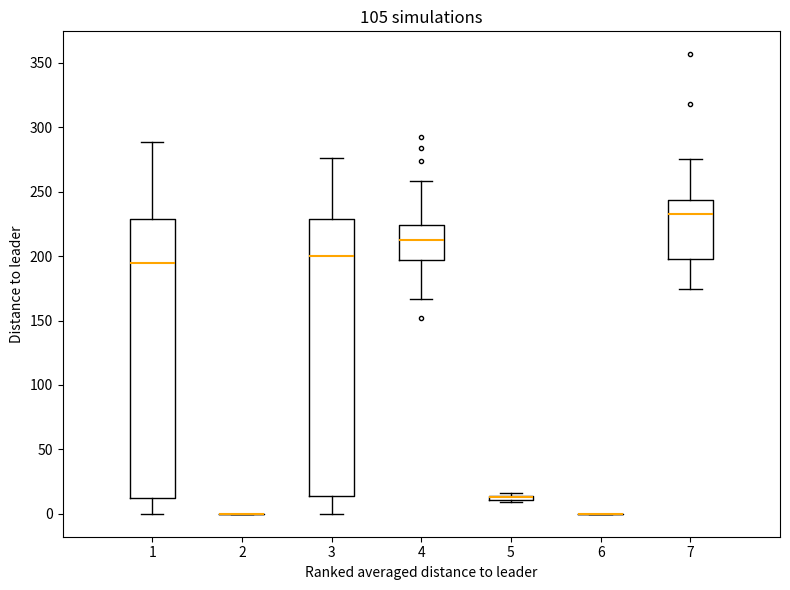

Where does the upper whisker of the box at x = 4 end on the y-axis? The values are not printed on the chart, so give them approximately, as read against the axis.

260